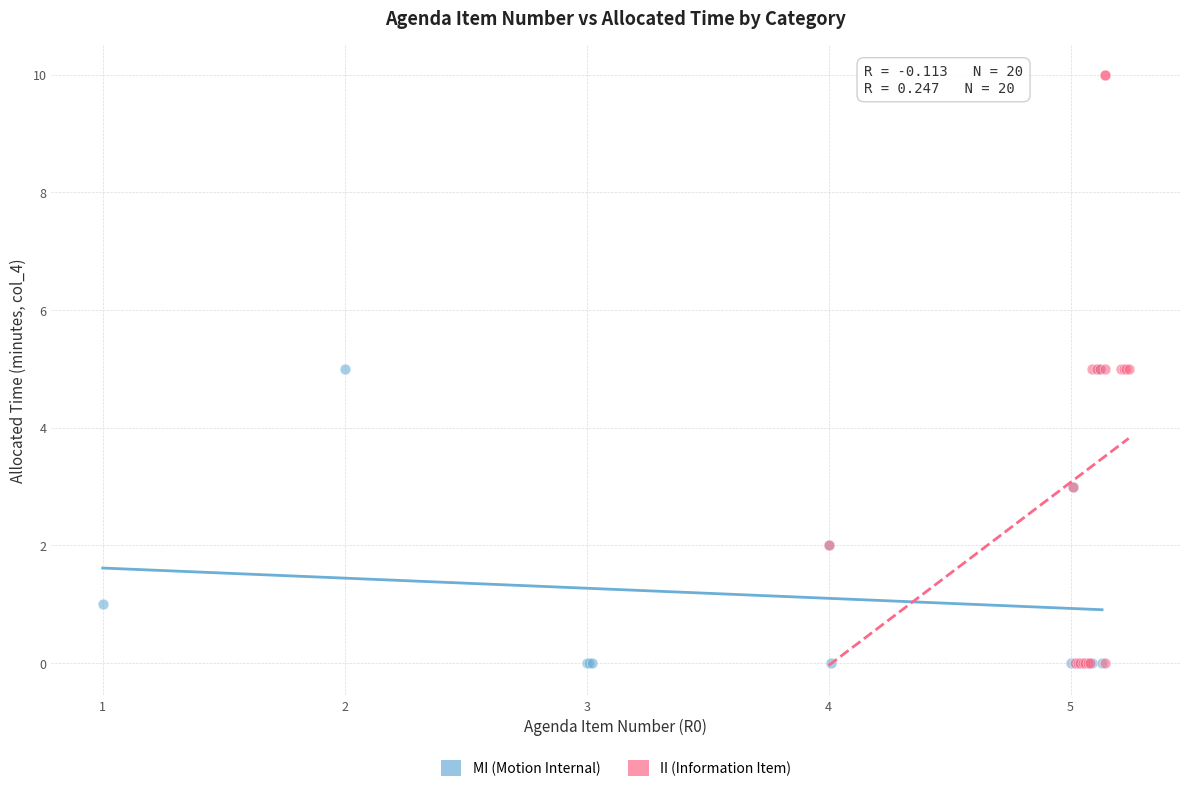

Which series reaches the maximum Y coordinate?

II (Information Item)